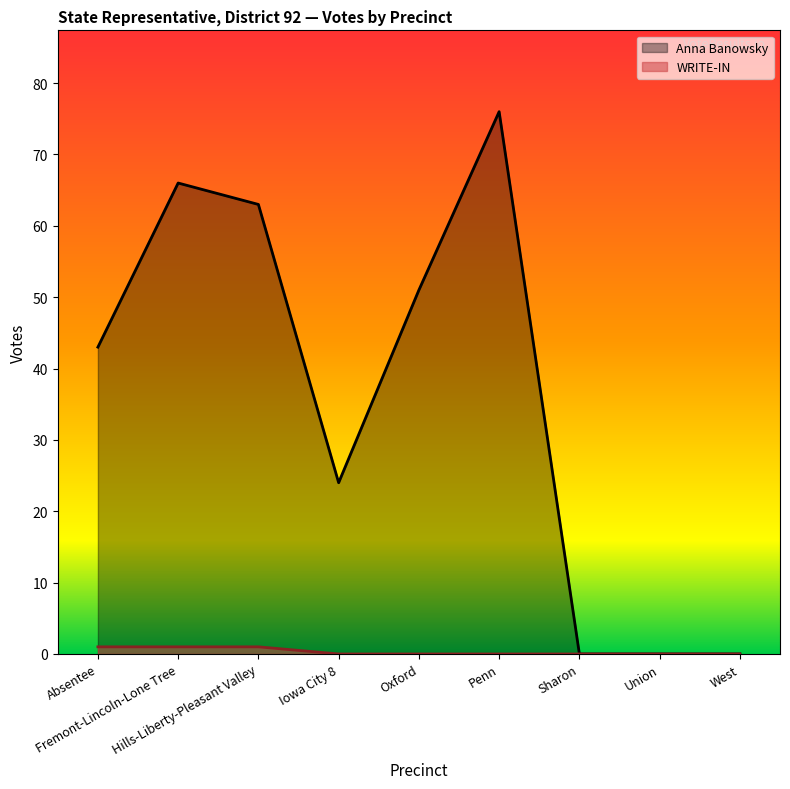

Between Hills-Liberty-Pleasant Valley and Sharon, which series saw the biggest shift?

Anna Banowsky